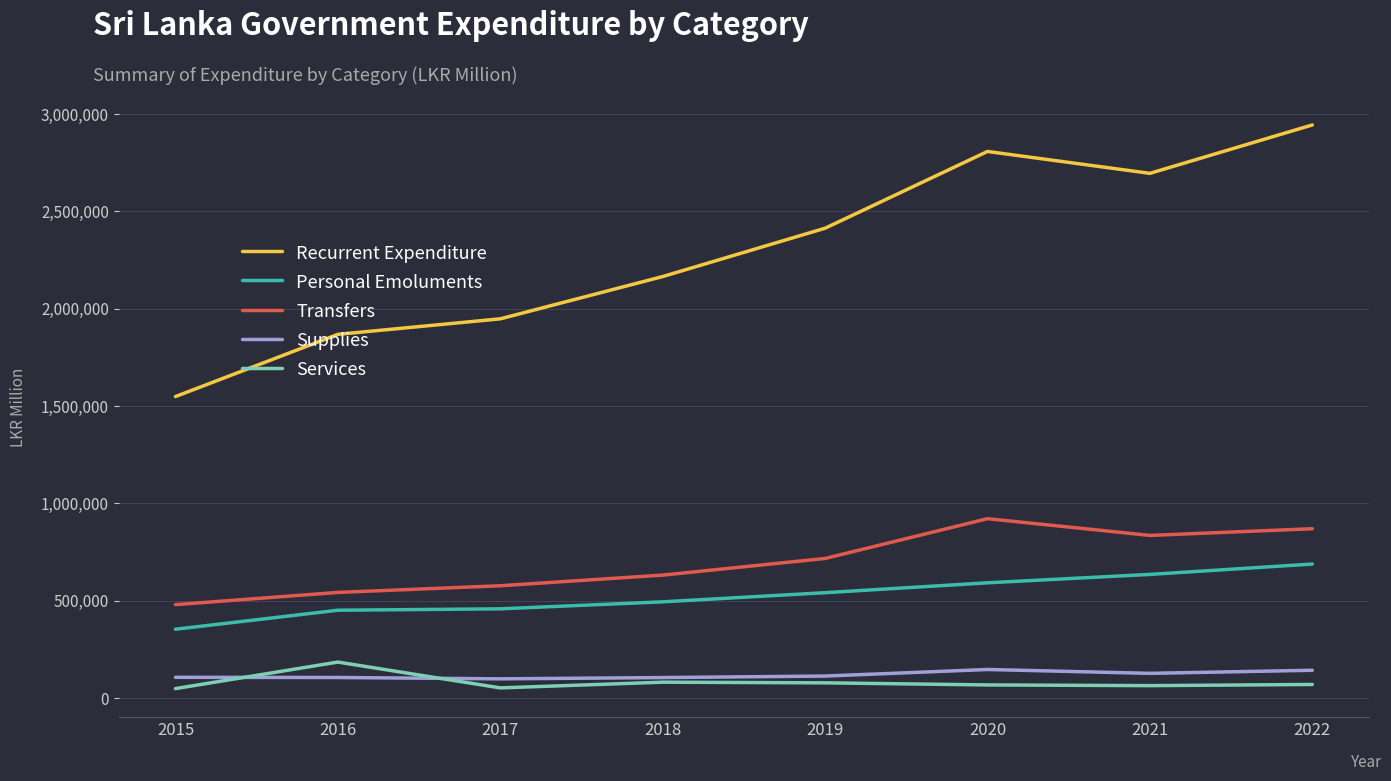

True or false: Services and Recurrent Expenditure intersect in this chart.

False